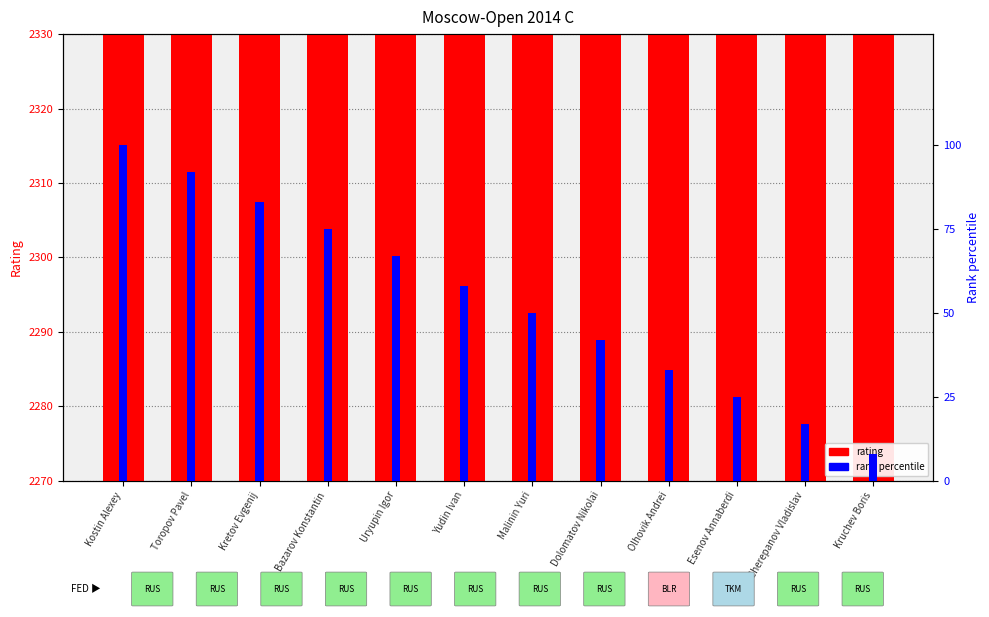

At which category does the chart reach its minimum across all series?

Kruchev Boris